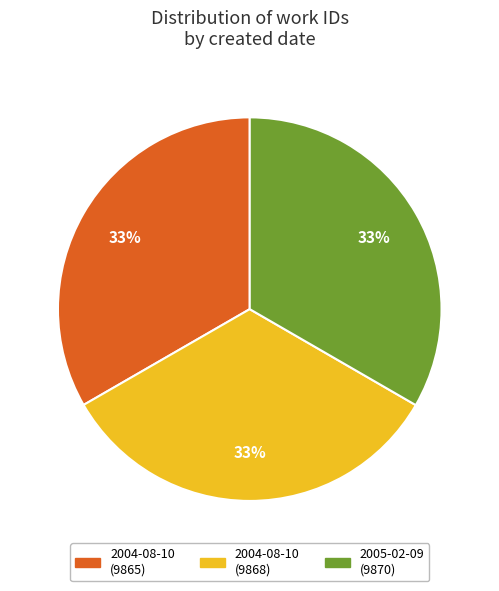

Count the number of slices in the pie.

3